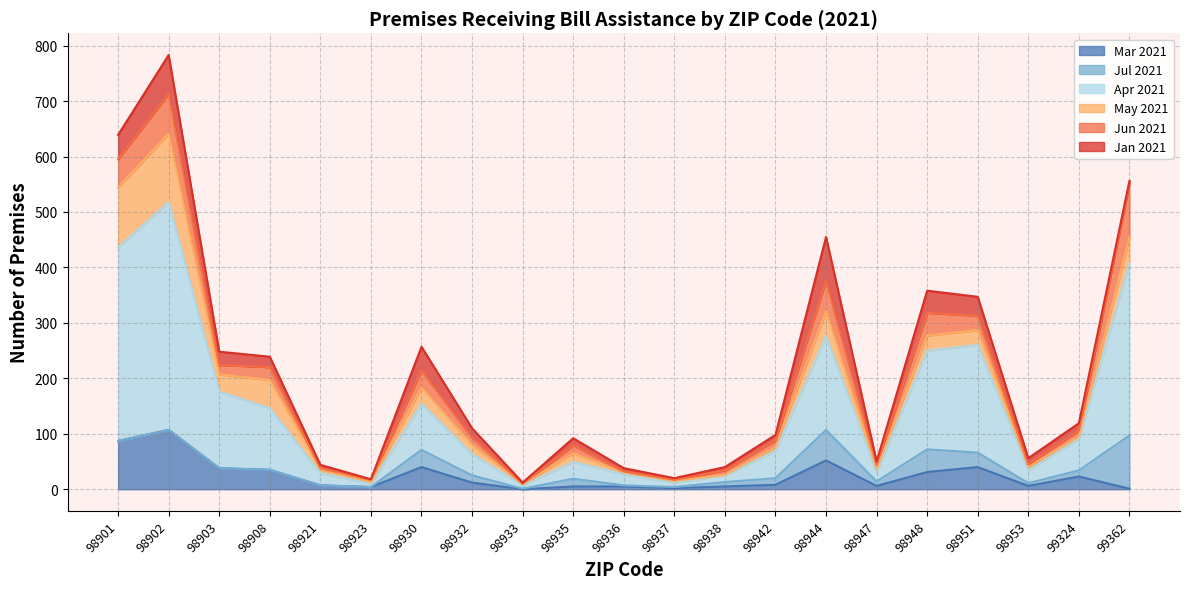

Which category has the highest value in the Mar 2021 series?

98902